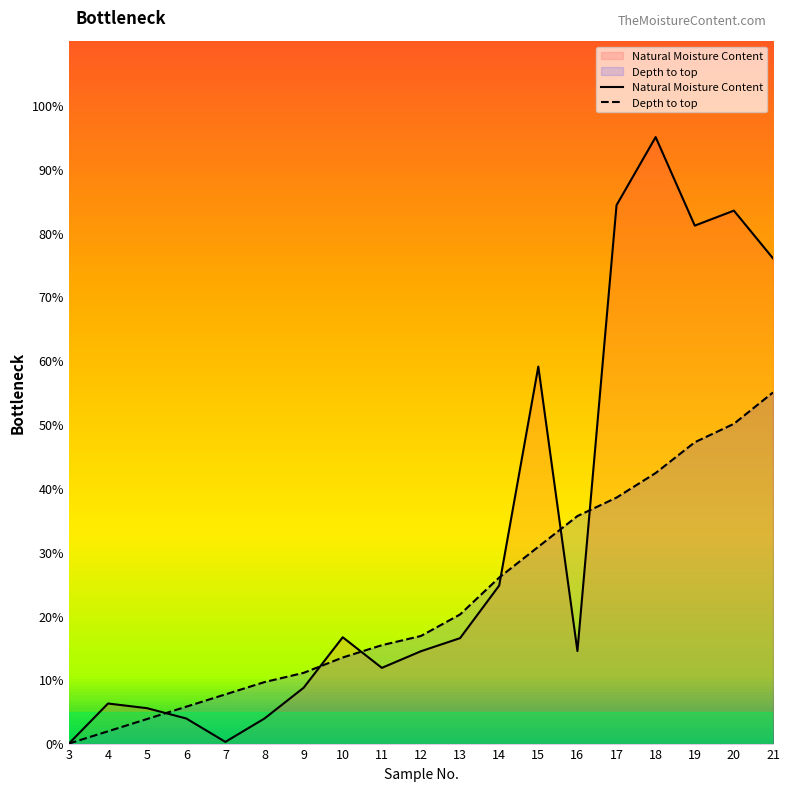

Between which two adjacent categories do Natural Moisture Content and Depth to top first intersect?

5 and 6